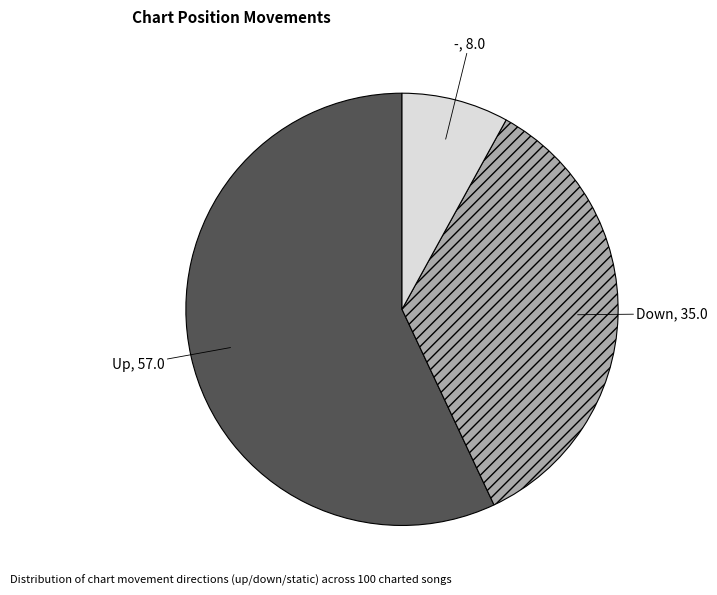

Does any single category account for the majority?

Yes